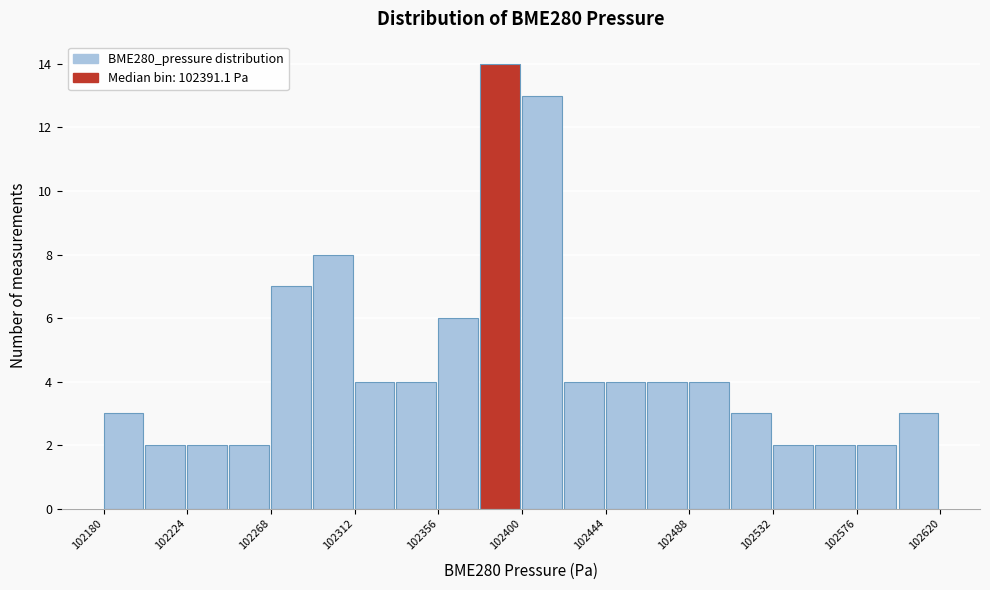

Reading left to right, list every bar in this chart as the range it spans on the x-axis followed by its height. Neither the bar edges nor the heights are printed on the chart, so give them approximately, as read against the axes.

102180 to 102202: 3
102202 to 102224: 2
102224 to 102246: 2
102246 to 102268: 2
102268 to 102290: 7
102290 to 102312: 8
102312 to 102334: 4
102334 to 102356: 4
102356 to 102378: 6
102378 to 102400: 14
102400 to 102422: 13
102422 to 102444: 4
102444 to 102466: 4
102466 to 102488: 4
102488 to 102510: 4
102510 to 102532: 3
102532 to 102554: 2
102554 to 102576: 2
102576 to 102598: 2
102598 to 102620: 3